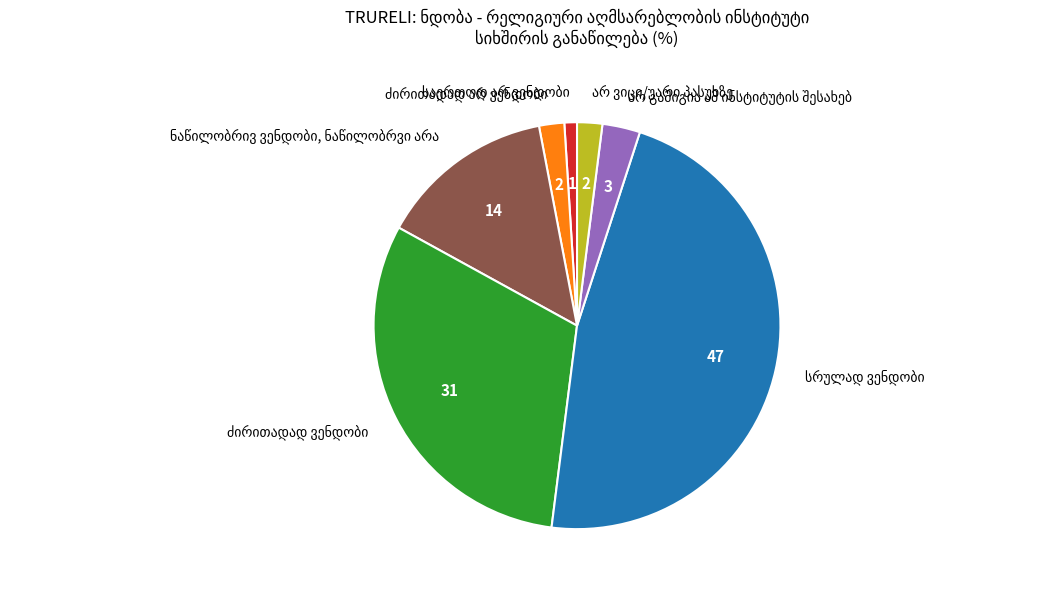

Does any single category account for the majority?

No